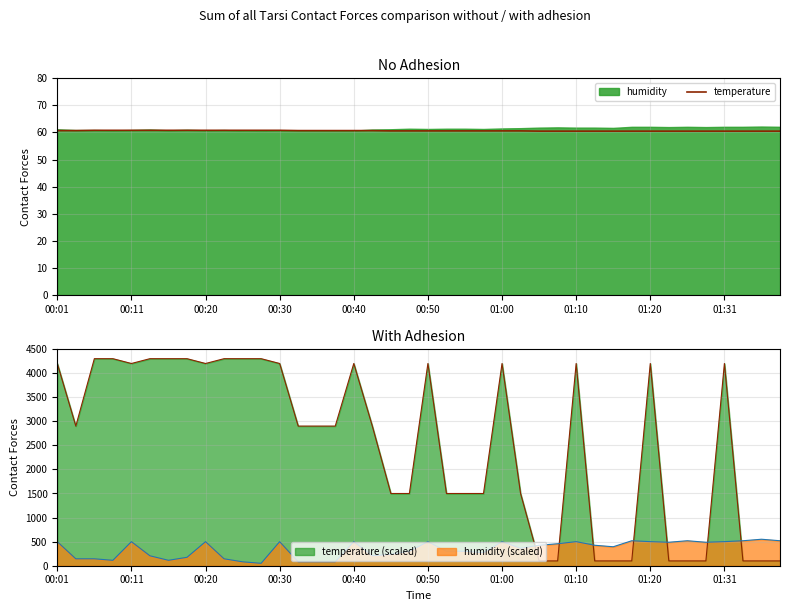

True or false: the data has more than 2 interior local peaks.

False